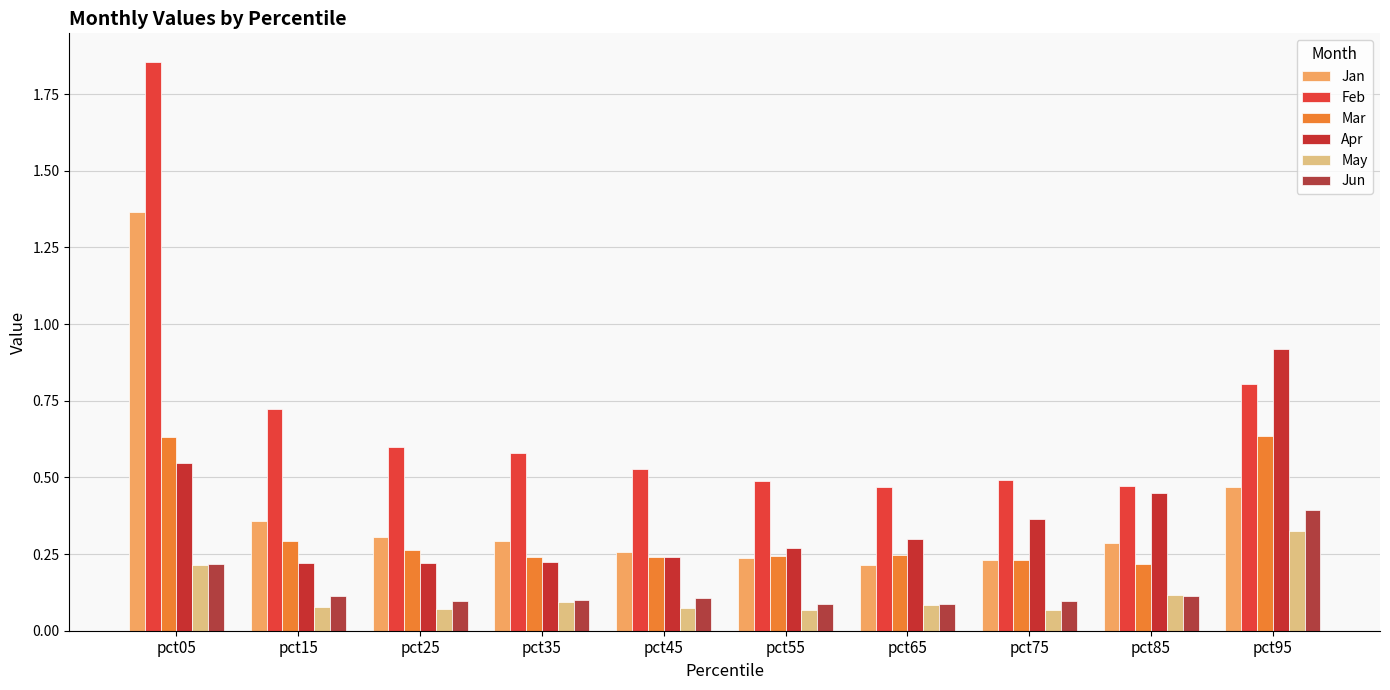

What is the difference between the highest and lowest values at pct75?

0.4